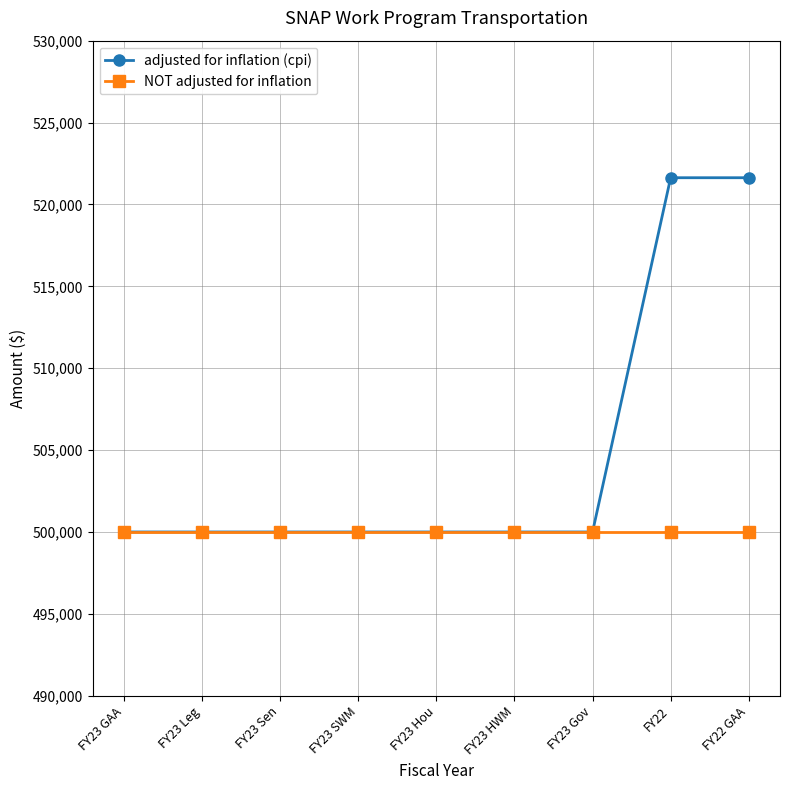

List the series in order of their peak value, lowest first.

NOT adjusted for inflation, adjusted for inflation (cpi)